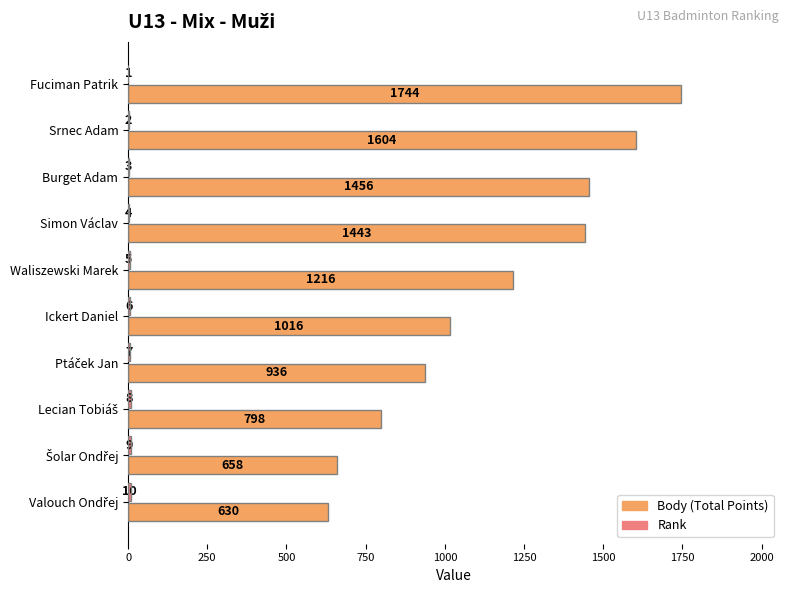

What is the greatest value displayed?

1744